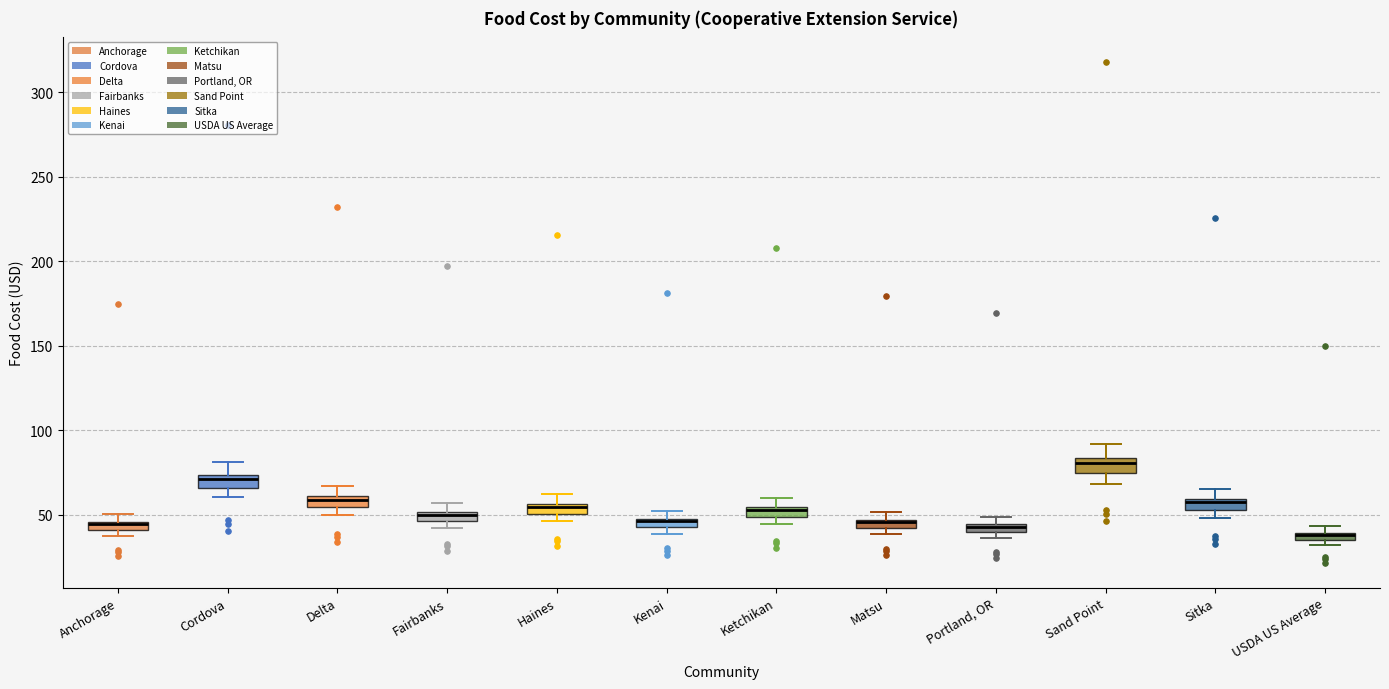

Where is the lower edge of the box for Matsu on the y-axis? The values are not printed on the chart, so give them approximately, as read against the axis.

40